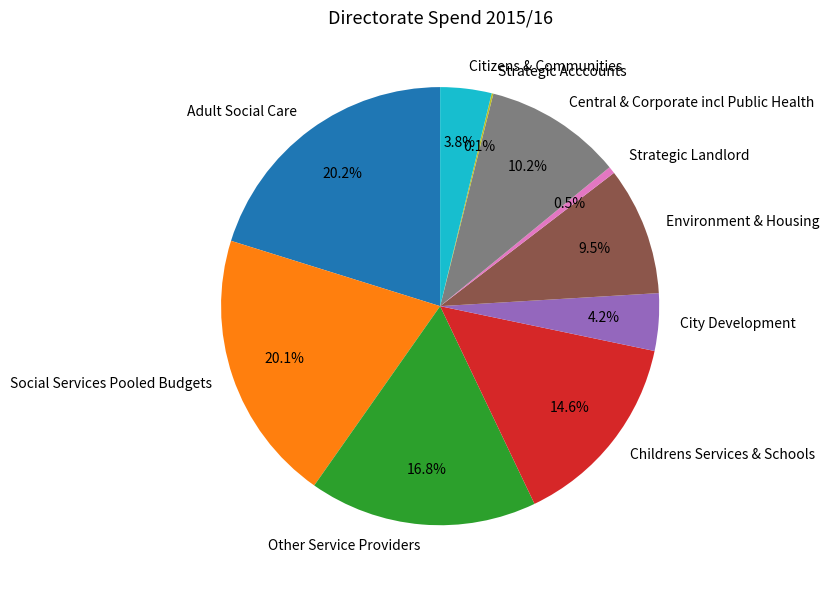

What is the ratio of the value at Childrens Services & Schools to the value at Social Services Pooled Budgets?

0.7